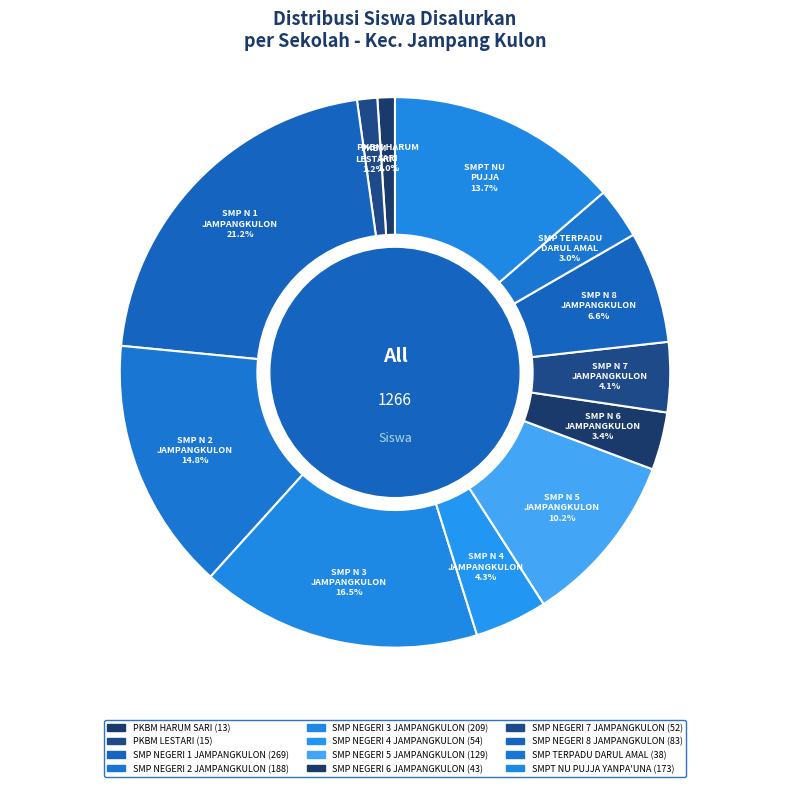

How many slices are in this pie chart?

12